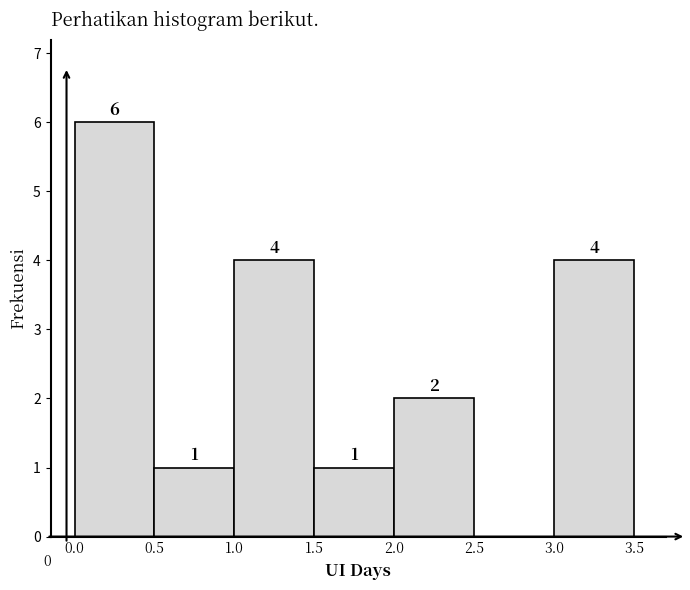

What is the height of the bar covering 2.0 to 2.5 on the x-axis?

2